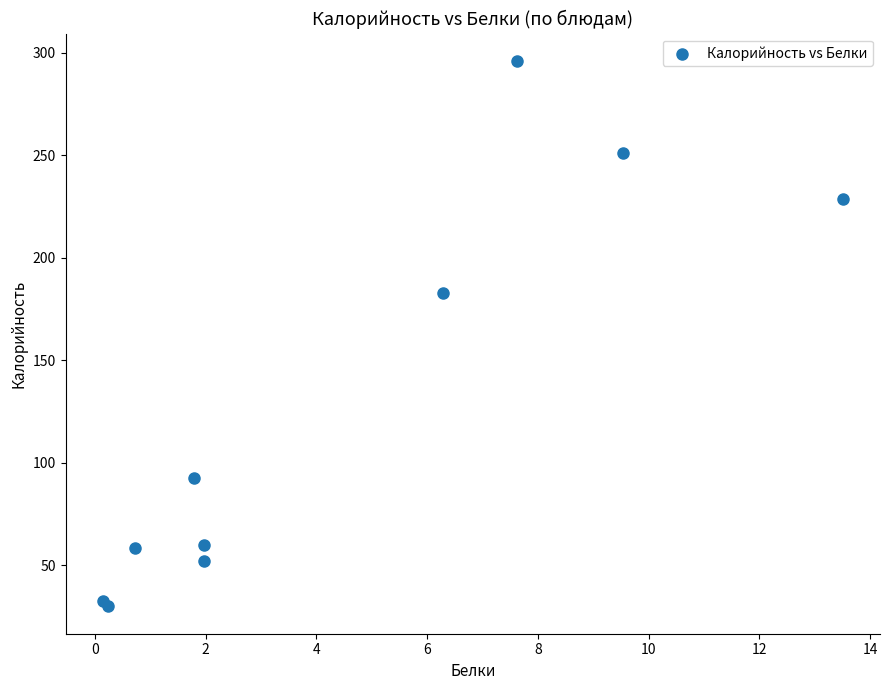

What Y value in the scatter plot is closest to 162?

182.7